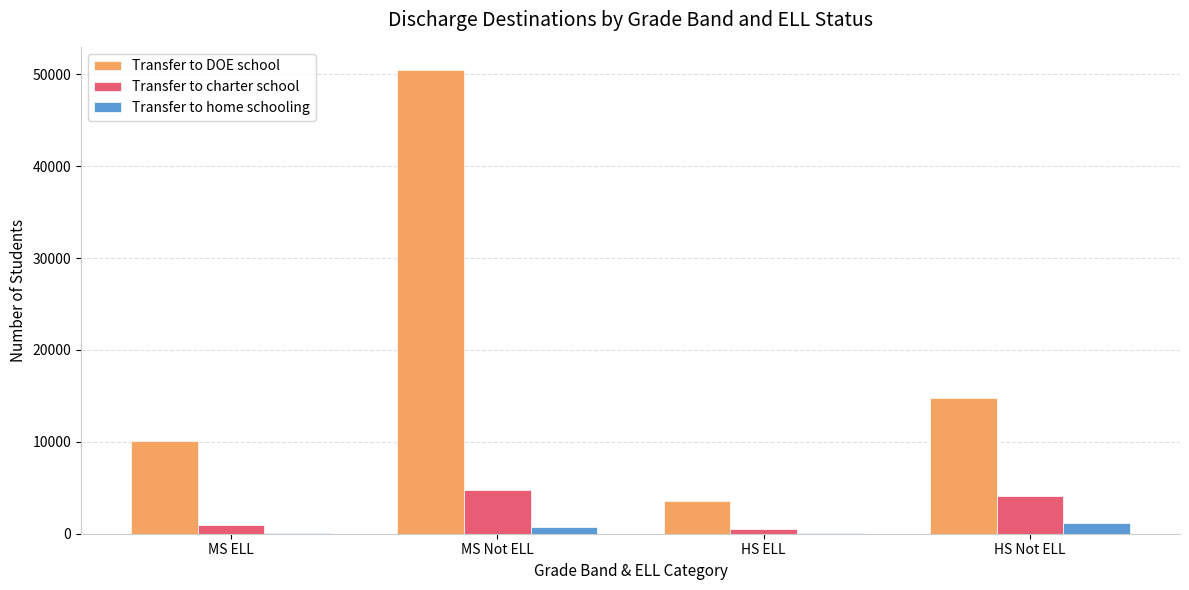

Which series has the largest total across all categories?

Transfer to DOE school